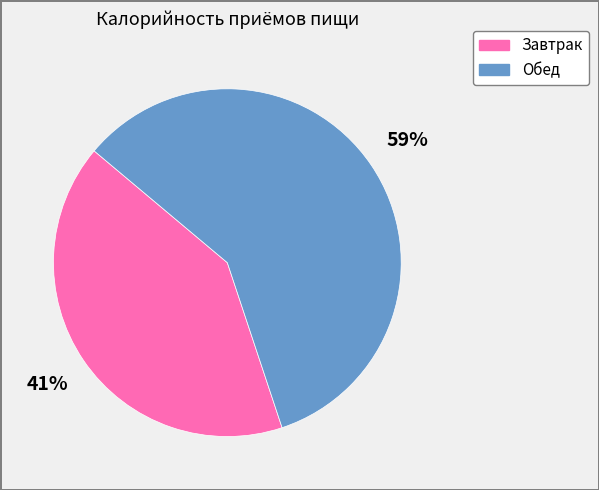

Which category has the smallest portion of the pie?

Завтрак